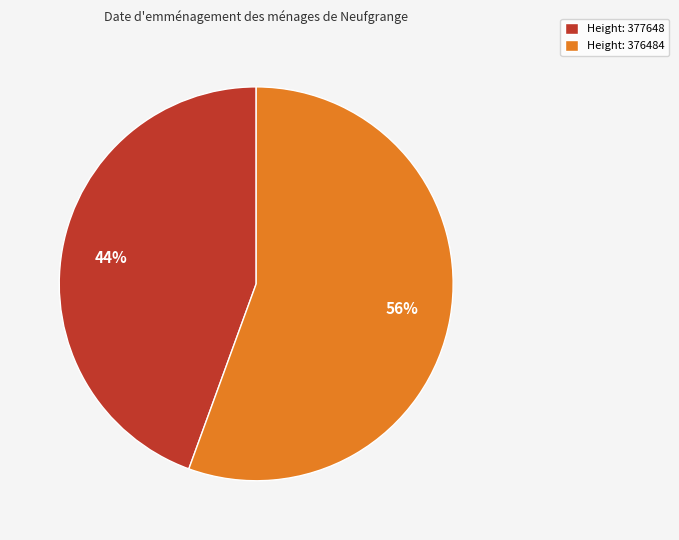

Is it true that Height: 376484 is 56% of the pie?

True